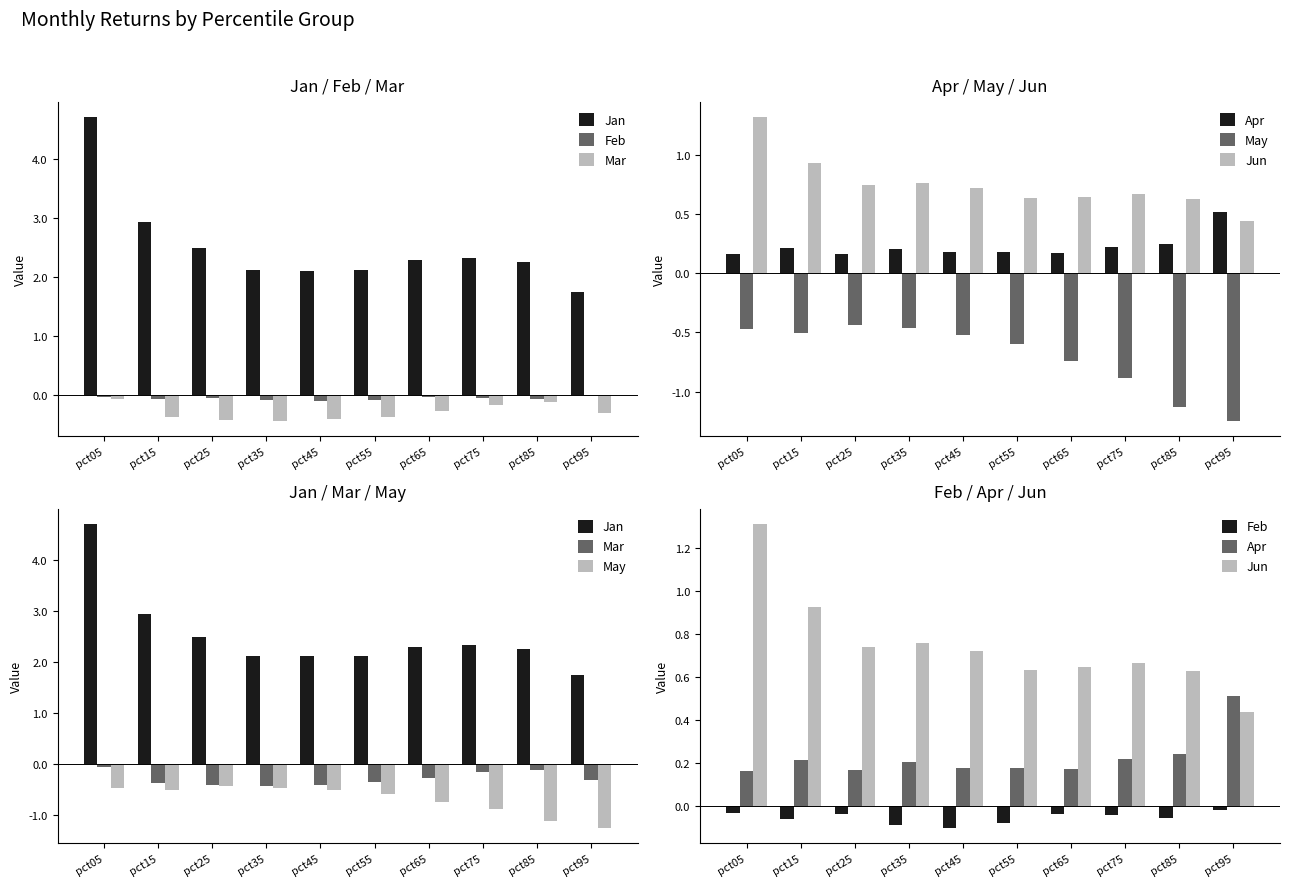

Reading left to right, transcribe all the data shown in this chart.

Jan: 4.7	2.9	2.5	2.1	2.1	2.1	2.3	2.3	2.2	1.7
Feb: -0.0	-0.1	-0.0	-0.1	-0.1	-0.1	-0.0	-0.0	-0.1	-0.0
Mar: -0.1	-0.4	-0.4	-0.4	-0.4	-0.4	-0.3	-0.2	-0.1	-0.3
Apr: 0.2	0.2	0.2	0.2	0.2	0.2	0.2	0.2	0.2	0.5
May: -0.5	-0.5	-0.4	-0.5	-0.5	-0.6	-0.7	-0.9	-1.1	-1.2
Jun: 1.3	0.9	0.7	0.8	0.7	0.6	0.6	0.7	0.6	0.4